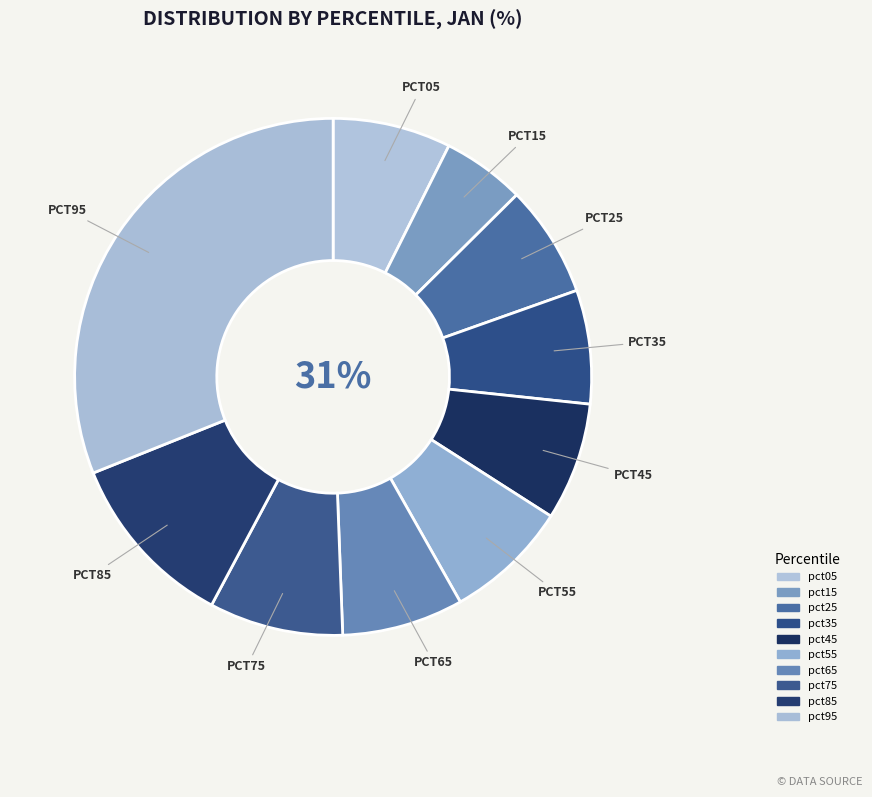

Combined, what portion of the pie is pct45 and pct55?

15.1%